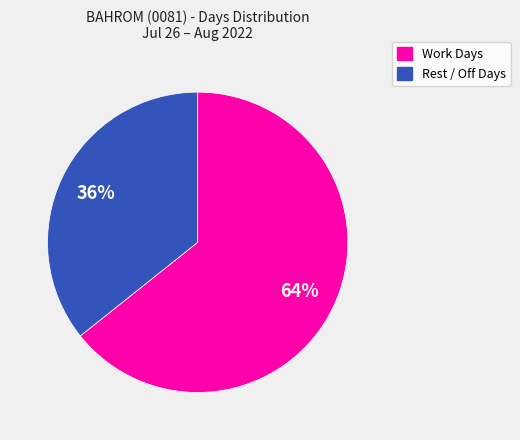

Is it true that Work Days is 53% of the pie?

False